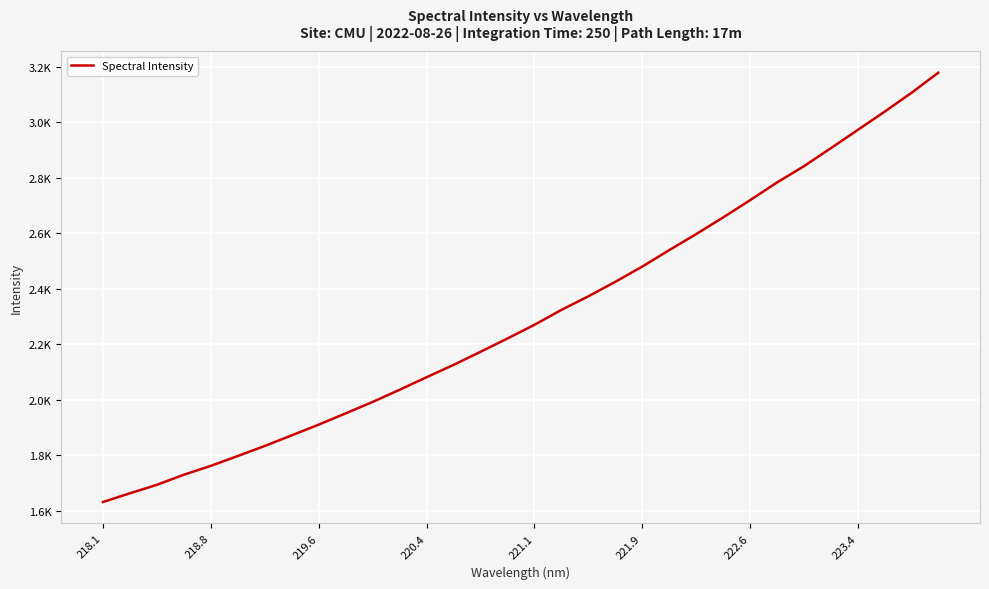

Does the chart have visible grid lines?

Yes